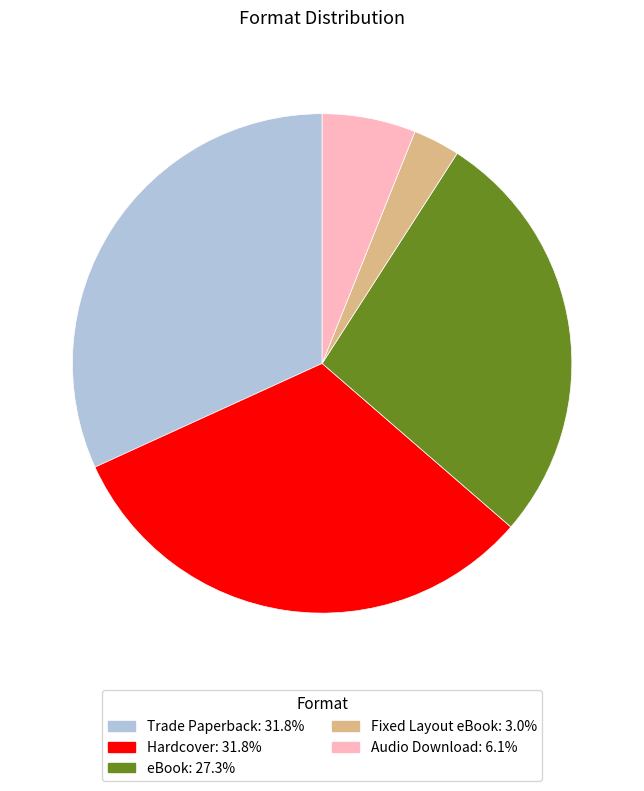

Does eBook account for over 50% of the chart?

No